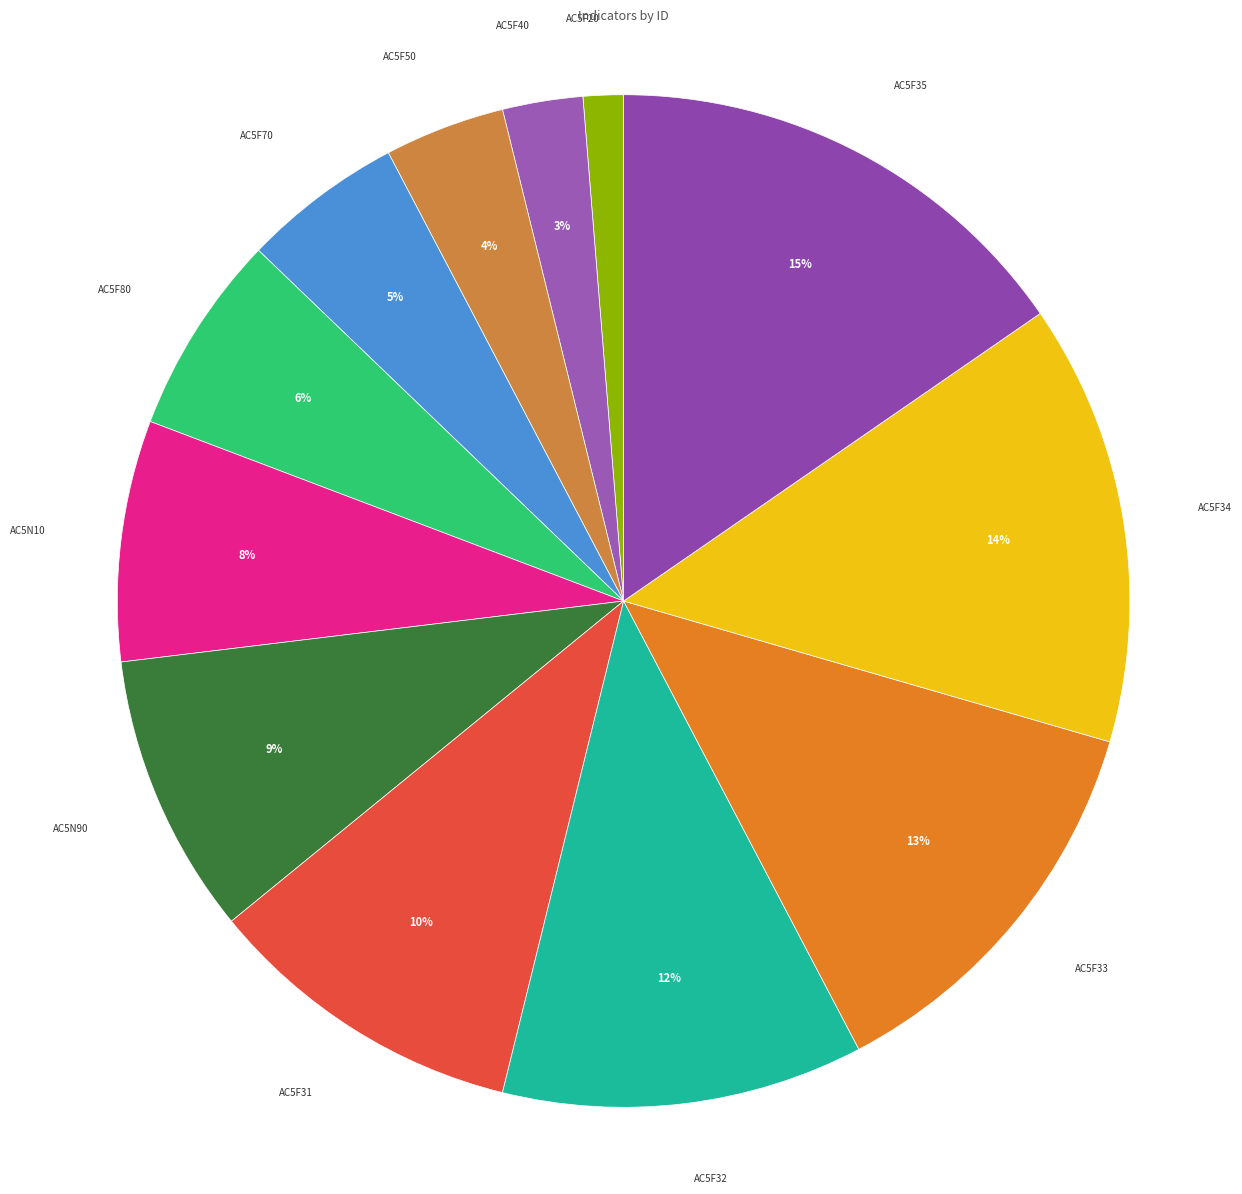

Is there any slice that represents more than half of the pie?

No